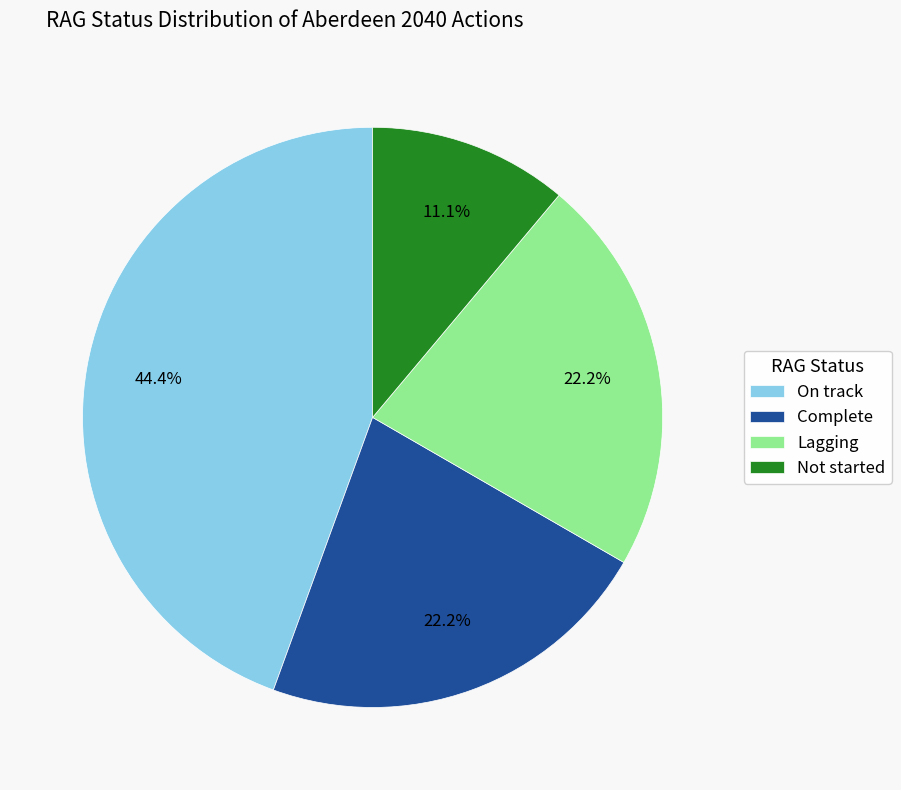

To the nearest percent, what is the difference between the Lagging and On track slice percentages?

22%